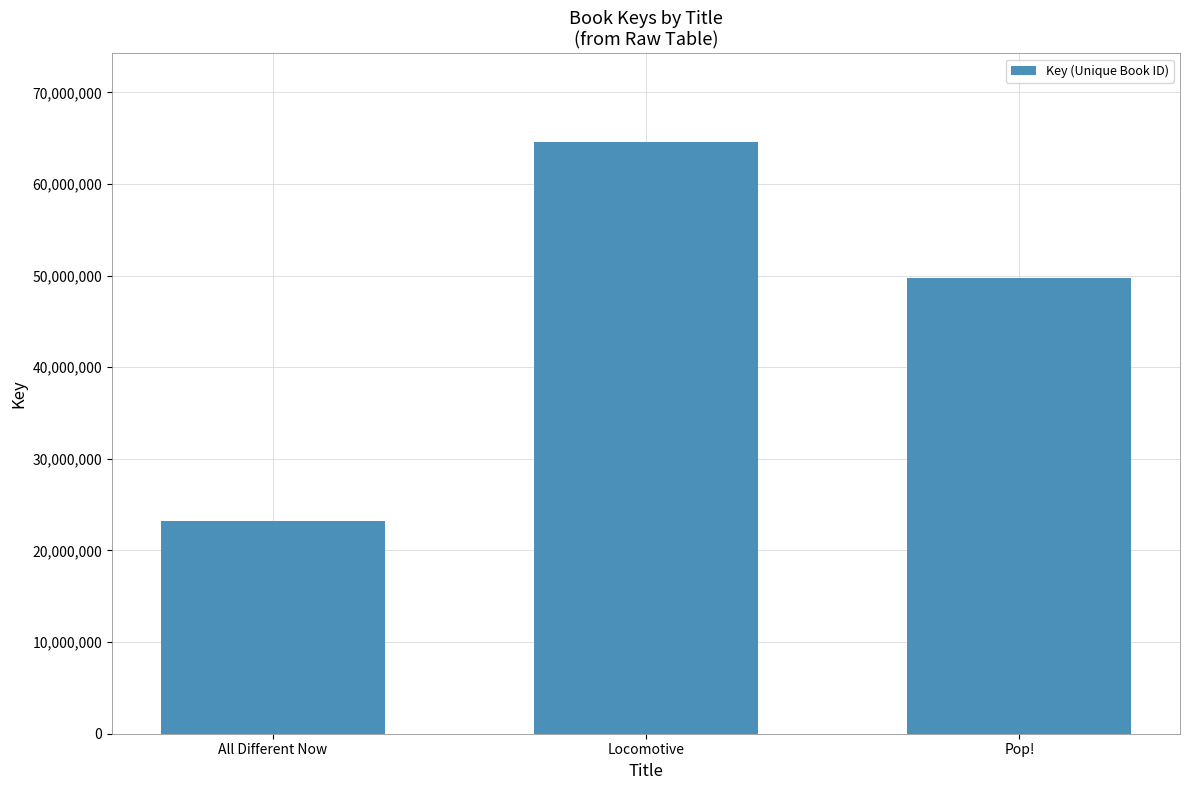

List the labels in order of value, largest first.

Locomotive, Pop!, All Different Now